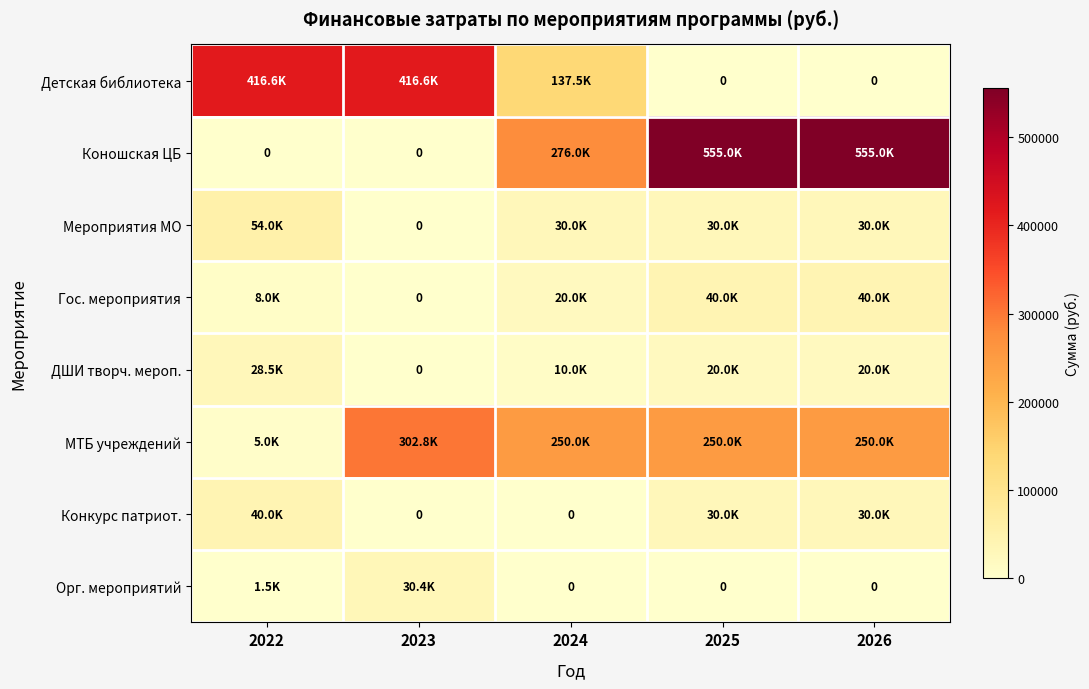

List the series in order of their peak value, highest first.

Коношская ЦБ, Детская библиотека, МТБ учреждений, Мероприятия МО, Гос. мероприятия, Конкурс патриот., Орг. мероприятий, ДШИ творч. мероп.